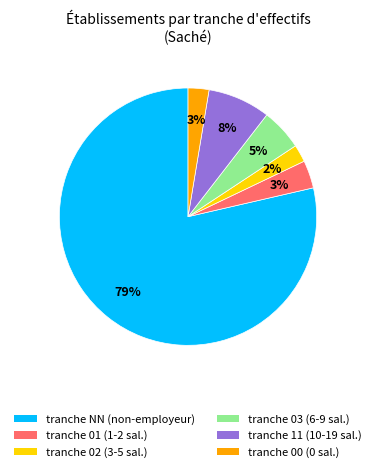

To the nearest percent, what is the average slice percentage?

17%